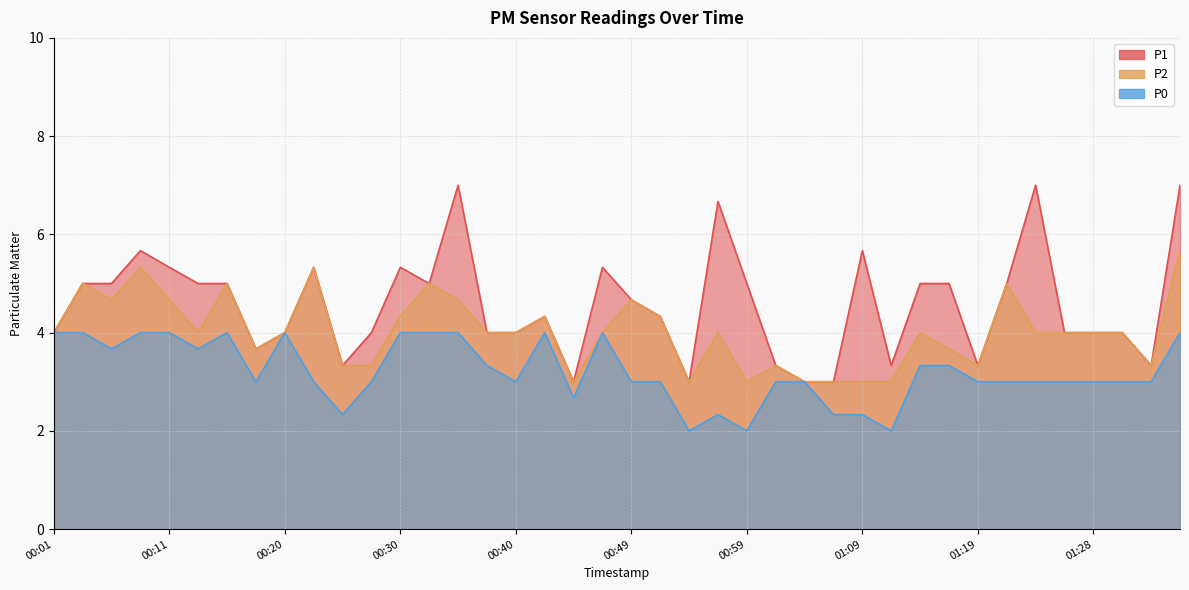

Rank the series by their maximum value, from highest to lowest.

P1, P2, P0